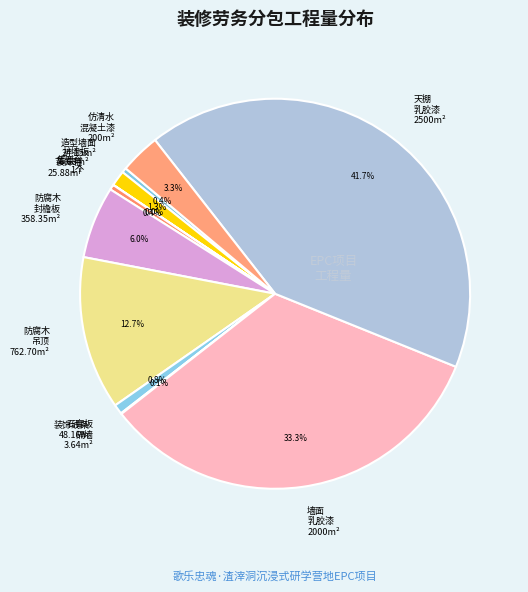

Is there a majority slice in this chart?

No